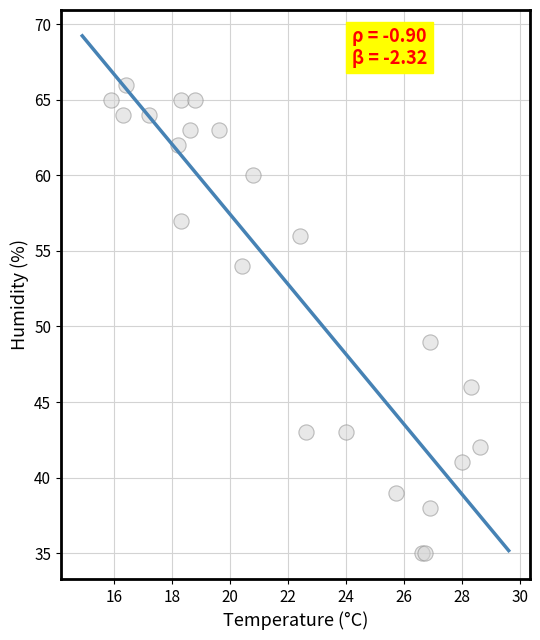

What Y value in the scatter plot is closest to 50?

49